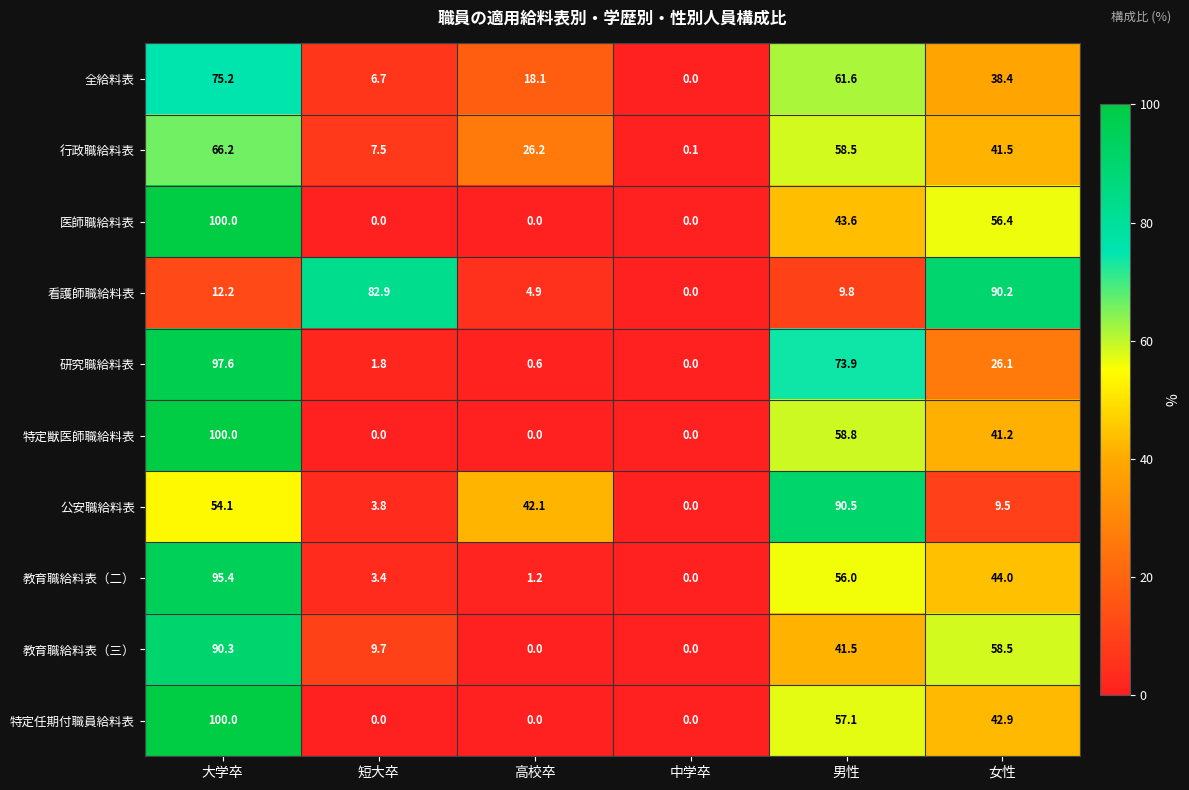

How many distinct data groups are displayed?

10